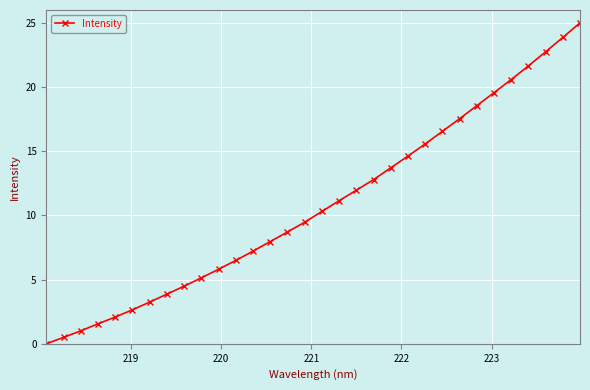

True or false: there are more than 1 points higher than both neighbors.

False